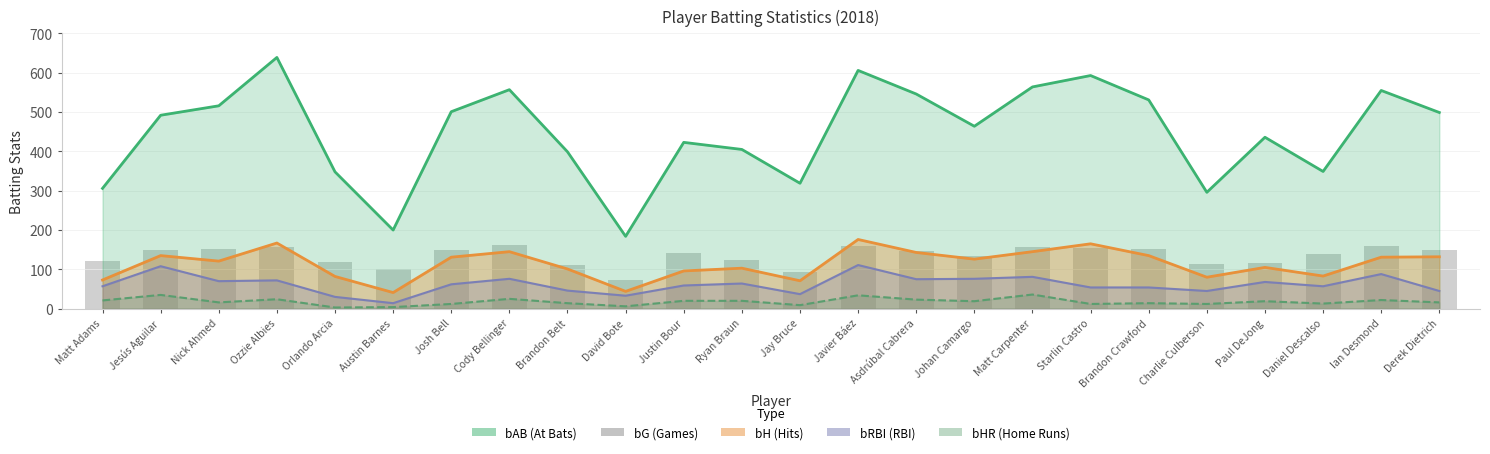

What is the label of the 23rd bar from the right?

Jesús Aguilar